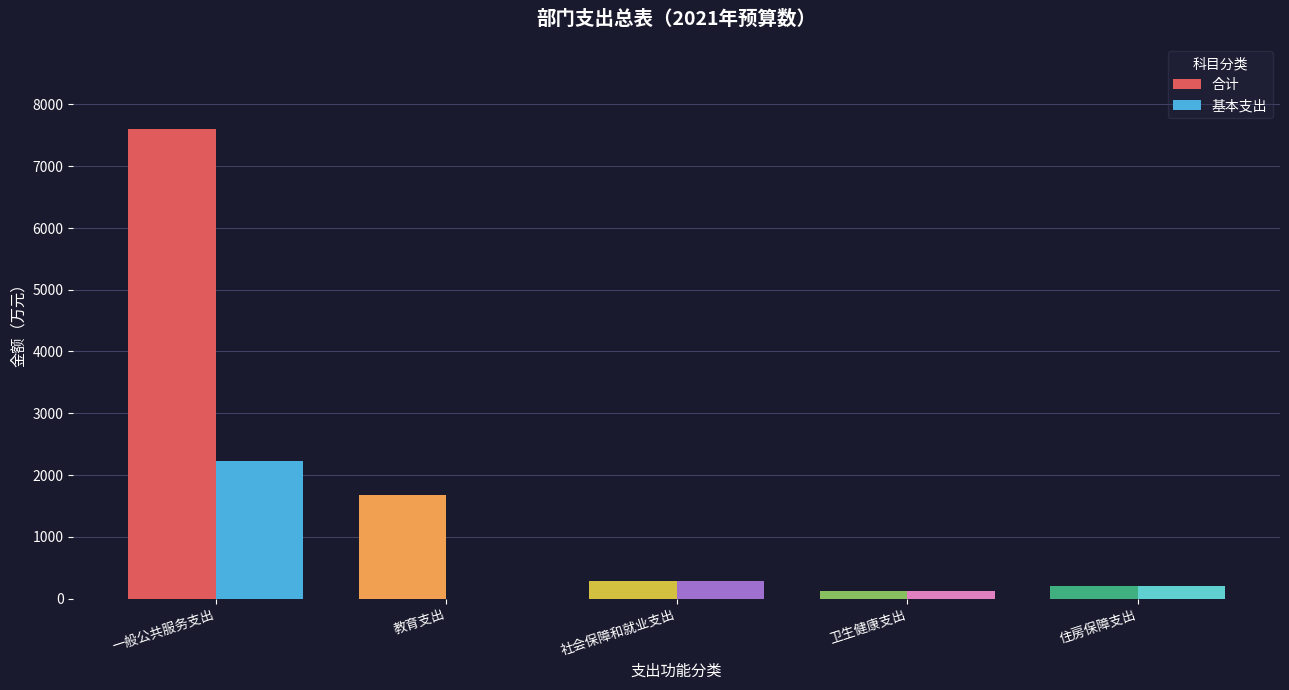

What is the approximate value of 合计 at 一般公共服务支出?

7603.5